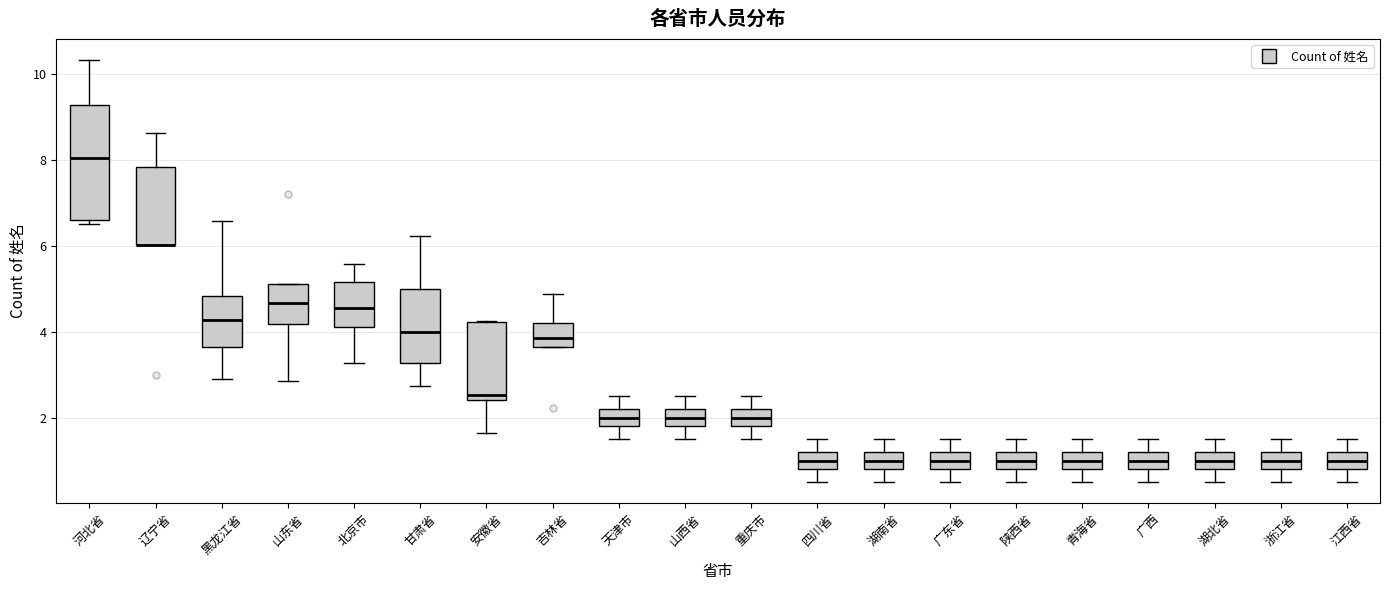

Comparing the boxes themselves (not the whiskers), which one is the tallest?

河北省